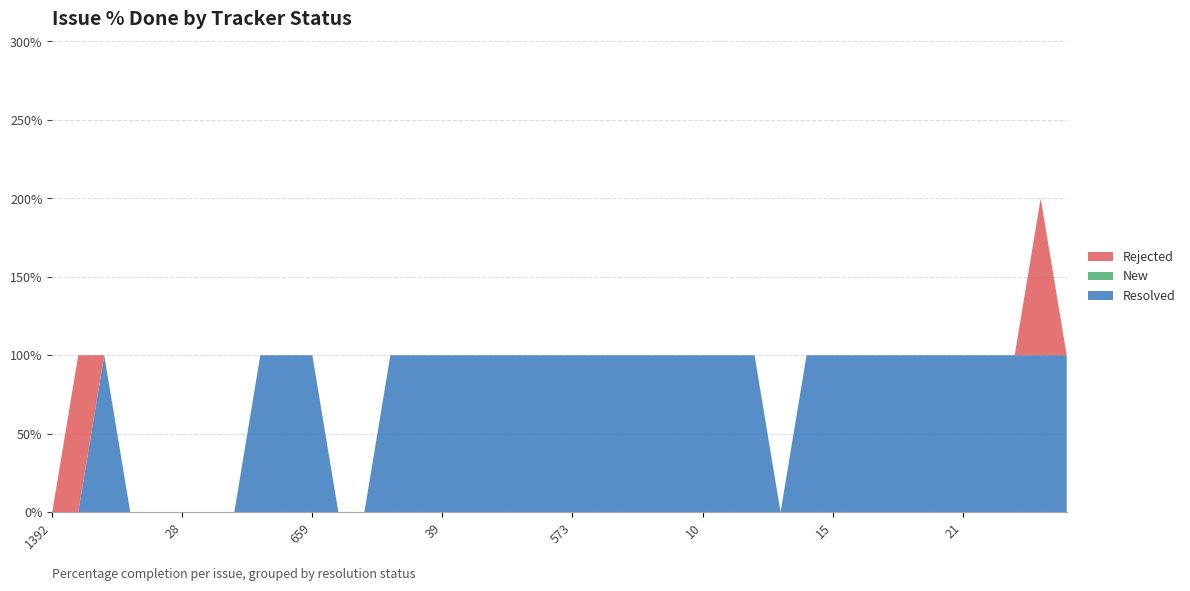

Reading left to right, extract all data points from this chart.

Resolved: 0	0	100	0	0	0	0	0	100	100	100	0	0	100	100	100	100	100	100	100	100	100	100	100	100	100	100	100	0	100	100	100	100	100	100	100	100	100	100	100
New: 0	0	0	0	0	0	0	0	0	0	0	0	0	0	0	0	0	0	0	0	0	0	0	0	0	0	0	0	0	0	0	0	0	0	0	0	0	0	0	0
Rejected: 0	100	0	0	0	0	0	0	0	0	0	0	0	0	0	0	0	0	0	0	0	0	0	0	0	0	0	0	0	0	0	0	0	0	0	0	0	0	100	0